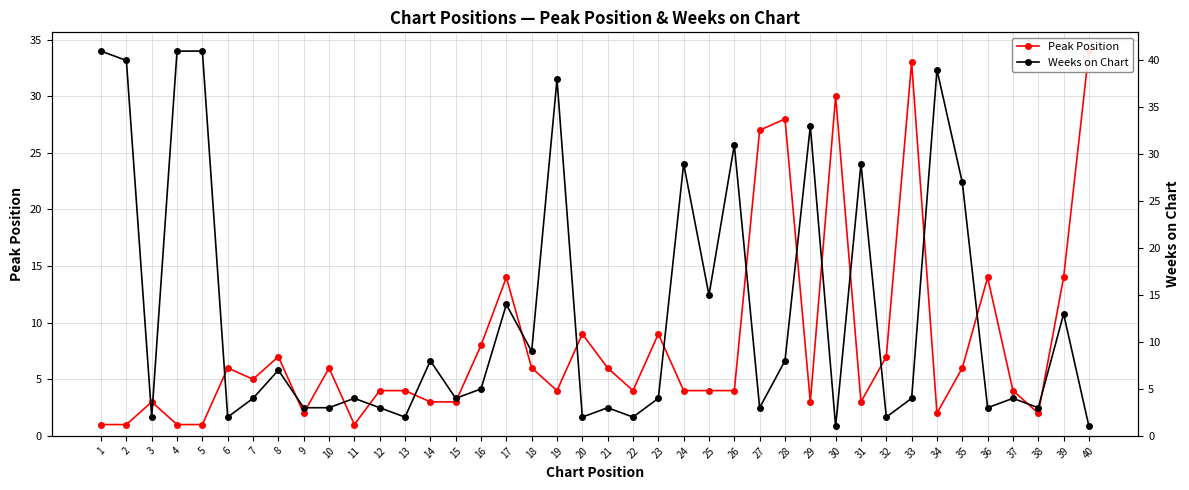

What is the total value across all series at 34?

41